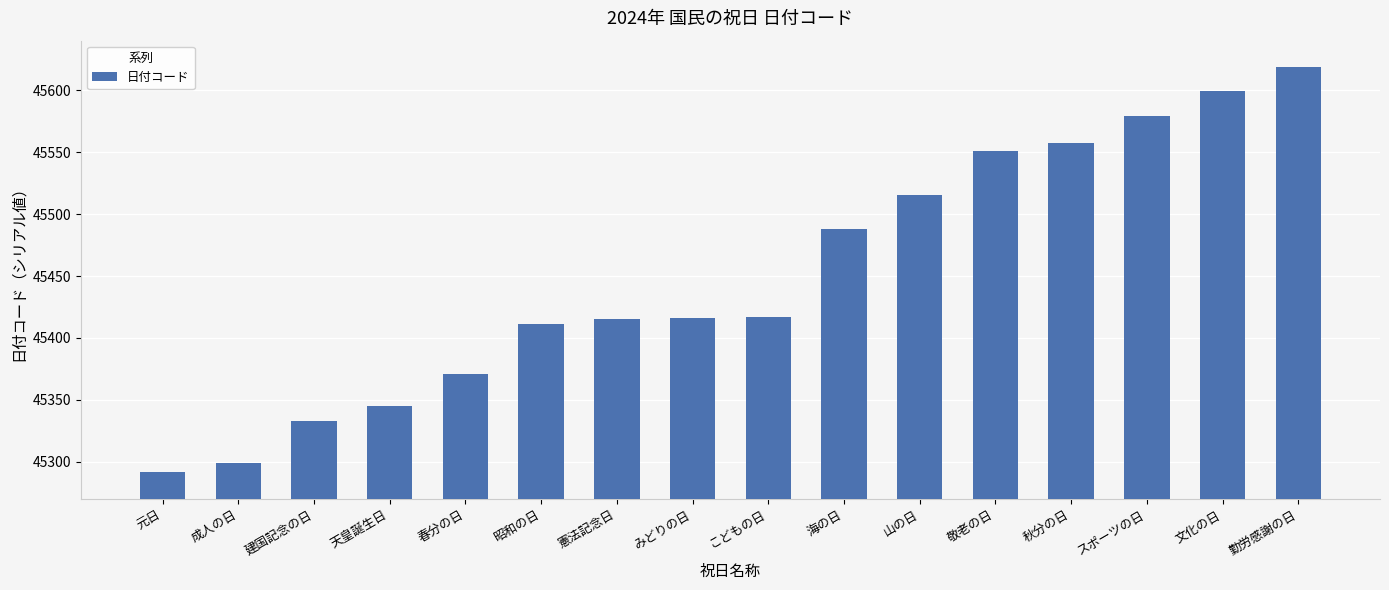

What is the approximate value at 元日, to the nearest 10?

45290